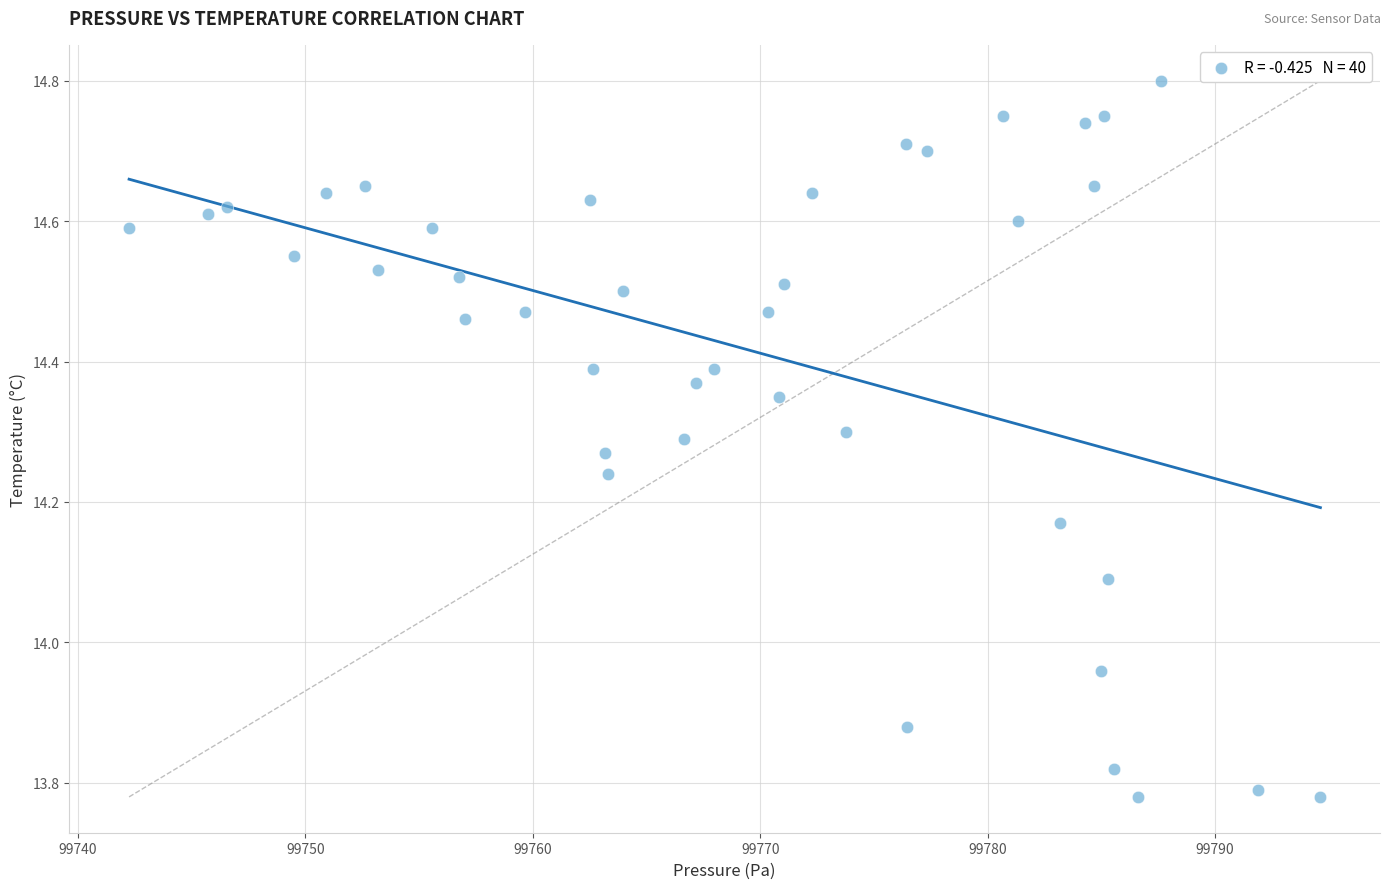

What is the range of X values (max minus min)?

52.4